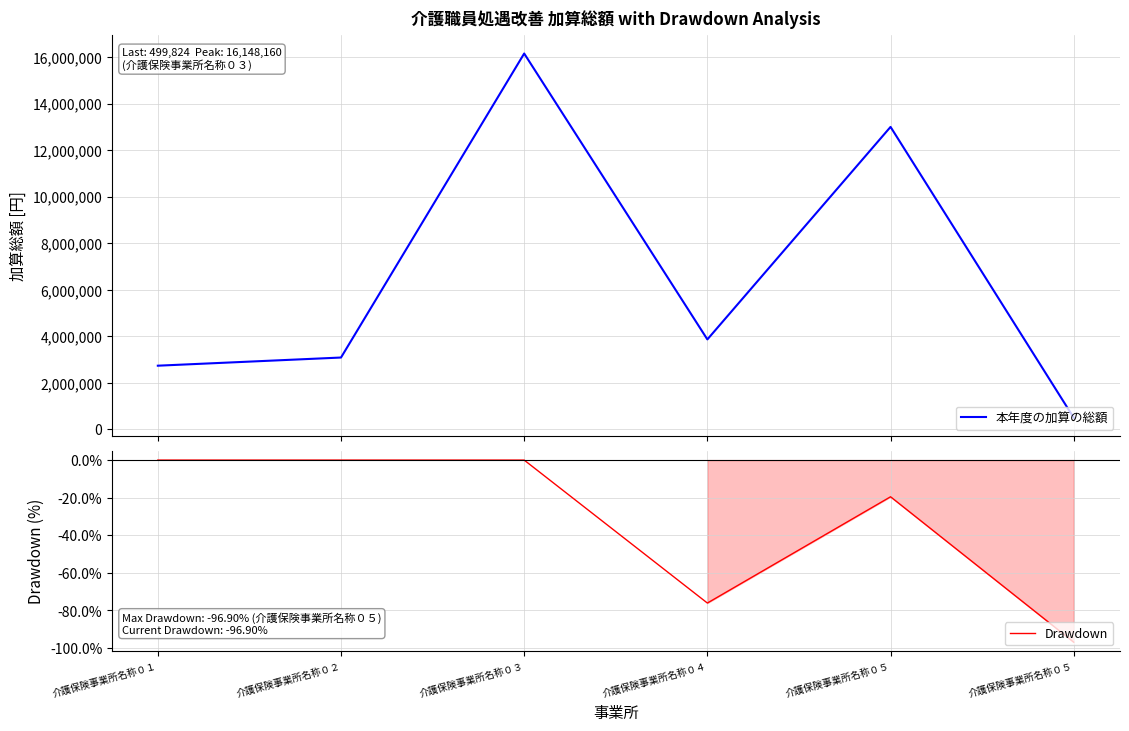

True or false: 本年度の加算の総額 has more than 1 points higher than both neighbors.

True